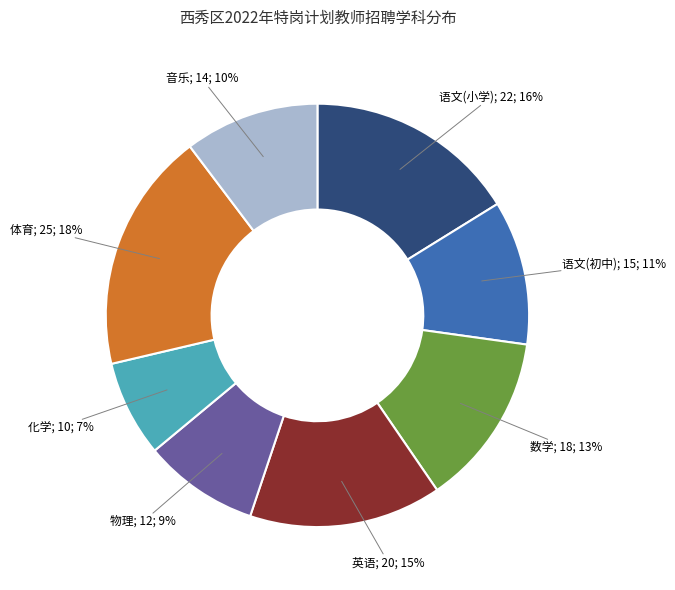

Is there any slice that represents more than half of the pie?

No